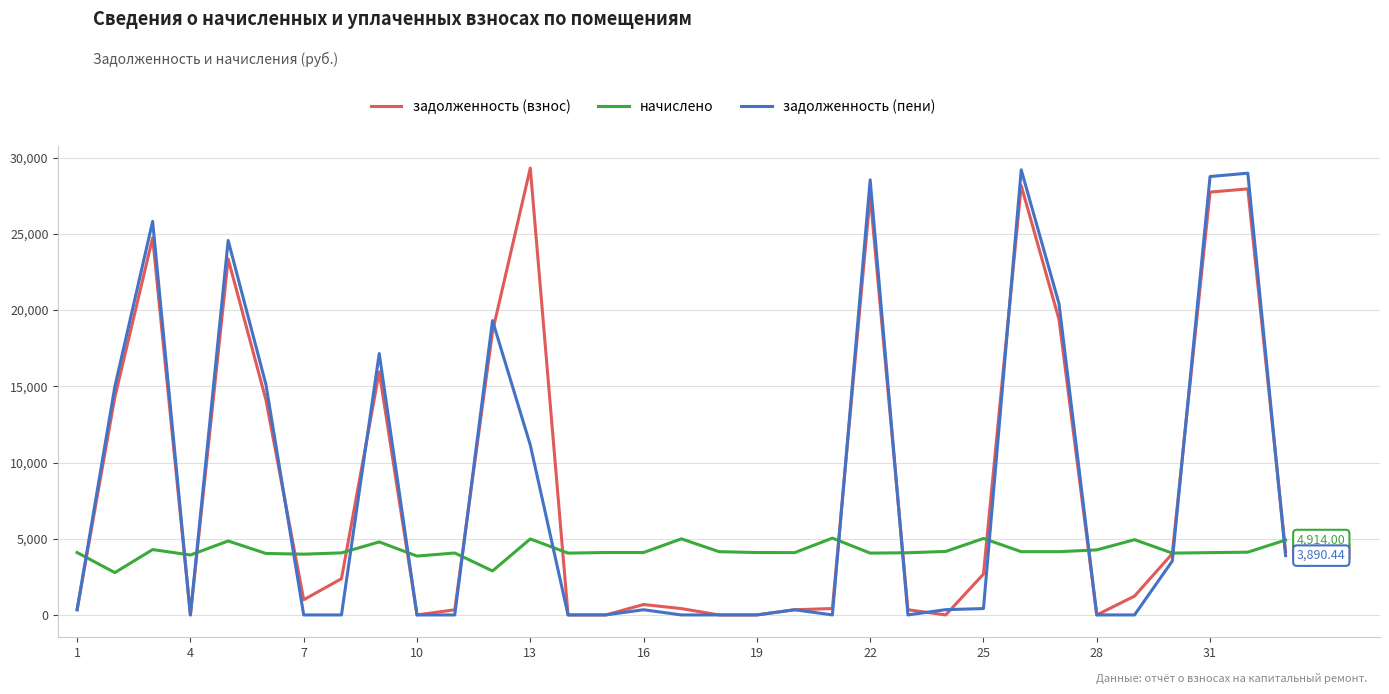

Does the chart have visible grid lines?

Yes